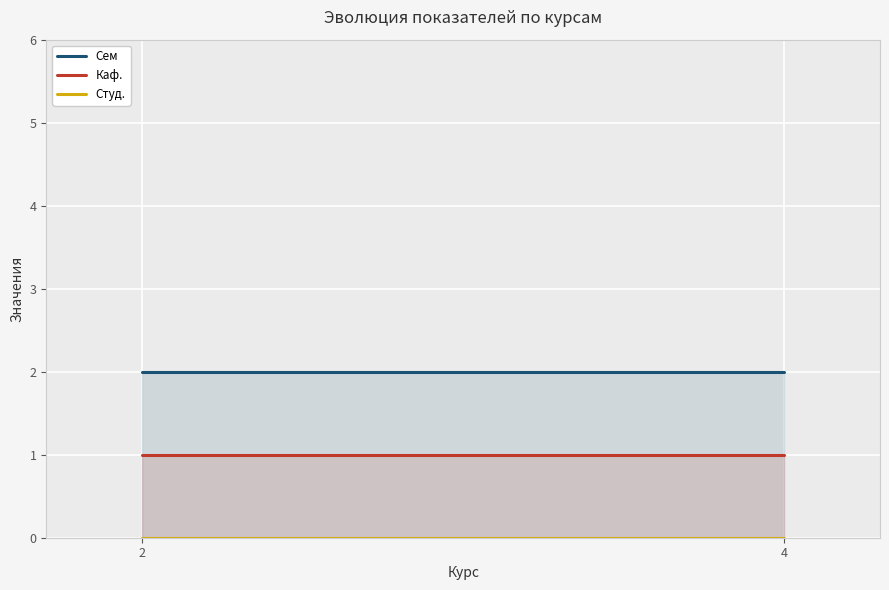

How many distinct data groups are displayed?

3